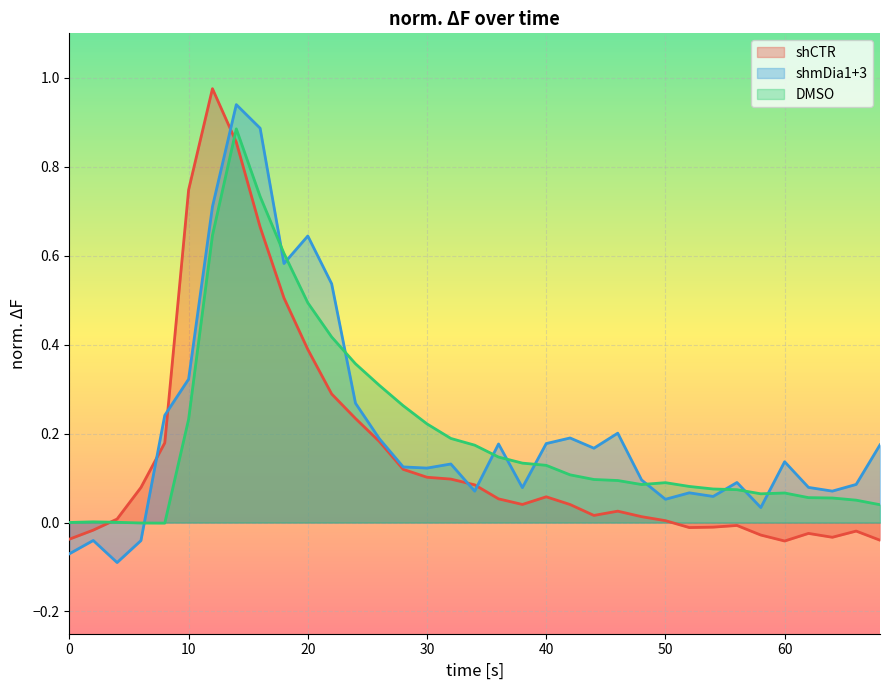

Reading right to left, list all the values displayed in this chart.

shCTR: -0.0	-0.0	-0.0	-0.0	-0.0	-0.0	-0.0	-0.0	-0.0	0.0	0.0	0.0	0.0	0.0	0.1	0.0	0.1	0.1	0.1	0.1	0.1	0.2	0.2	0.3	0.4	0.5	0.7	0.9	1.0	0.7	0.2	0.1	0.0	-0.0	-0.0
shmDia1+3: 0.2	0.1	0.1	0.1	0.1	0.0	0.1	0.1	0.1	0.1	0.1	0.2	0.2	0.2	0.2	0.1	0.2	0.1	0.1	0.1	0.1	0.2	0.3	0.5	0.6	0.6	0.9	0.9	0.7	0.3	0.2	-0.0	-0.1	-0.0	-0.1
DMSO: 0.0	0.1	0.1	0.1	0.1	0.1	0.1	0.1	0.1	0.1	0.1	0.1	0.1	0.1	0.1	0.1	0.1	0.2	0.2	0.2	0.3	0.3	0.4	0.4	0.5	0.6	0.7	0.9	0.6	0.2	-0.0	-0.0	0.0	0.0	0.0